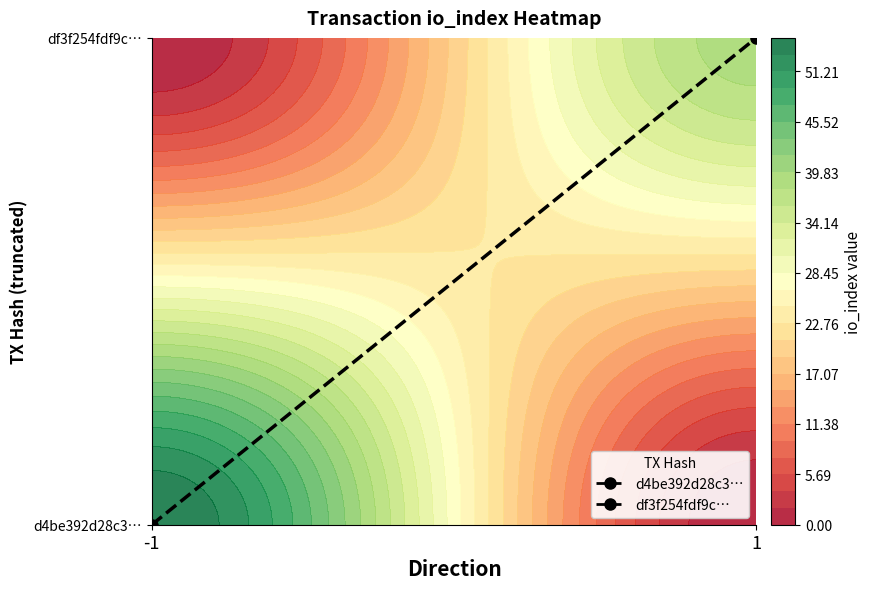

How many values in the df3f254fdf9c37f4075c9ecb1729ba0bddecb92 series are below 39?

1